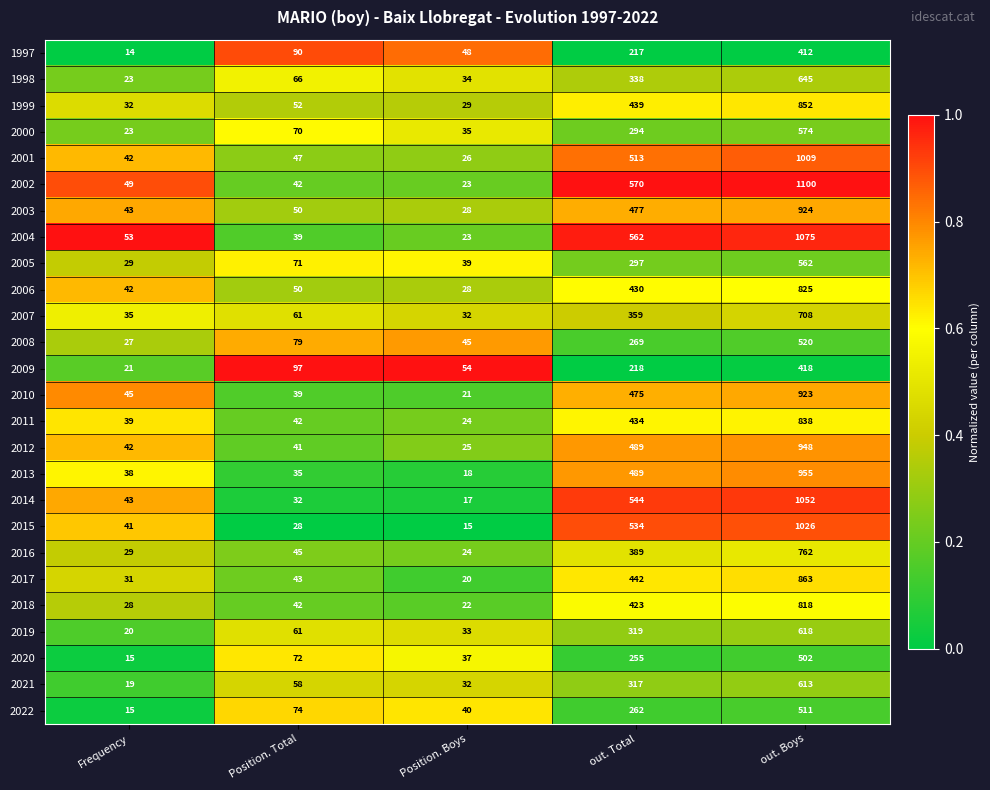

At which category is the sum across all series the highest?

out. Boys